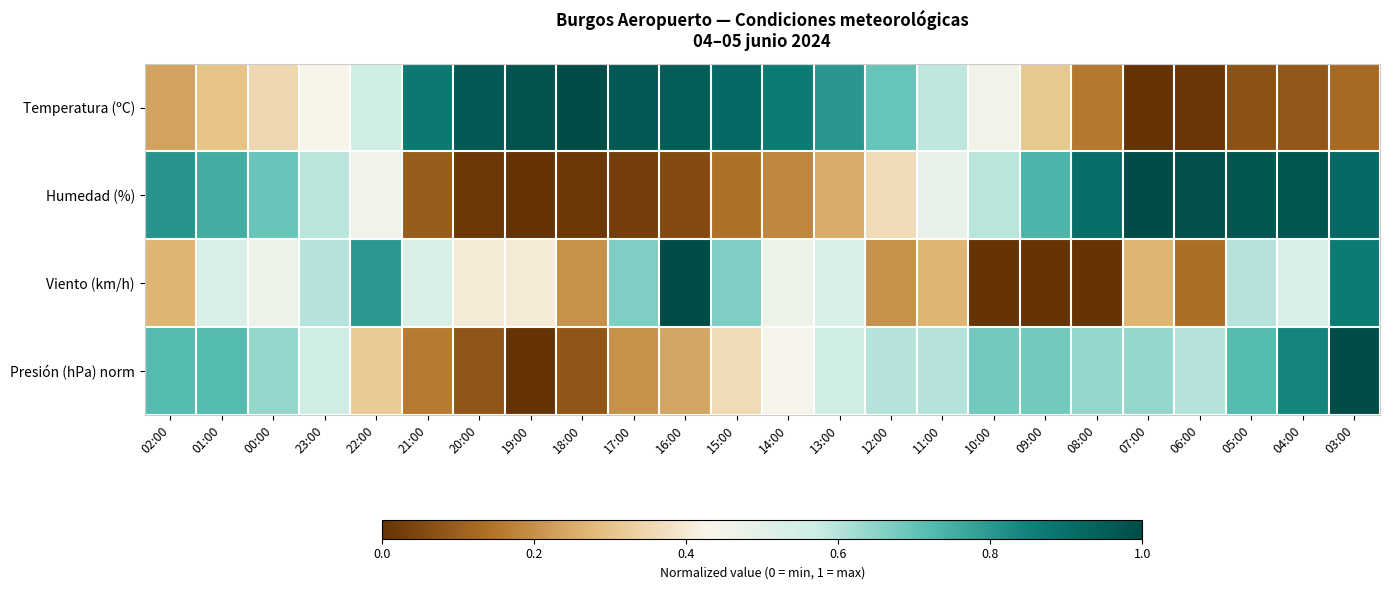

Which series has the largest range (max minus min)?

Temperatura (ºC)